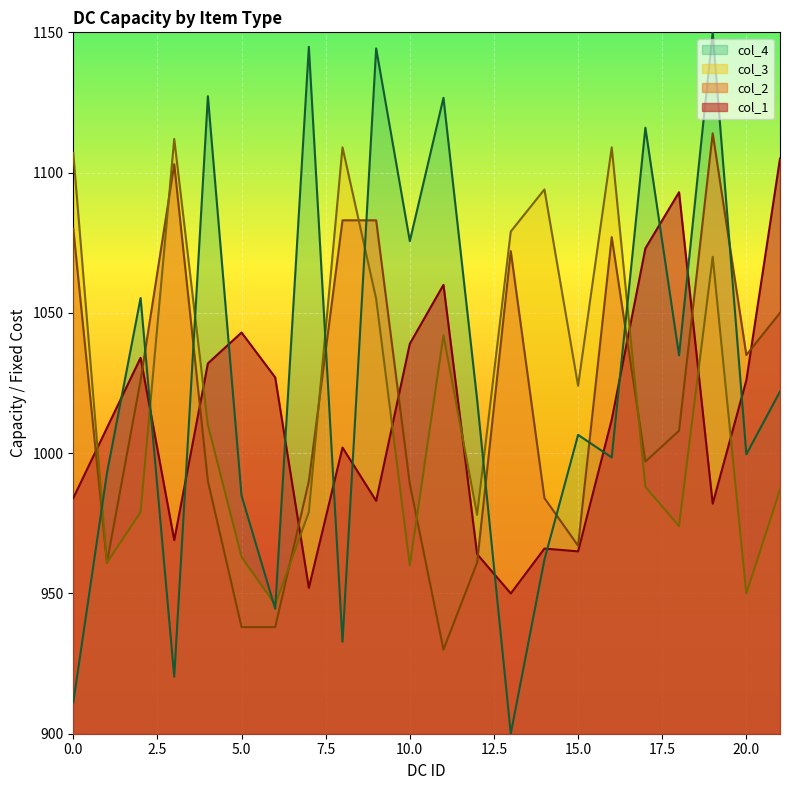

Rank the series by their average value, from highest to lowest.

col_4, col_3, col_2, col_1